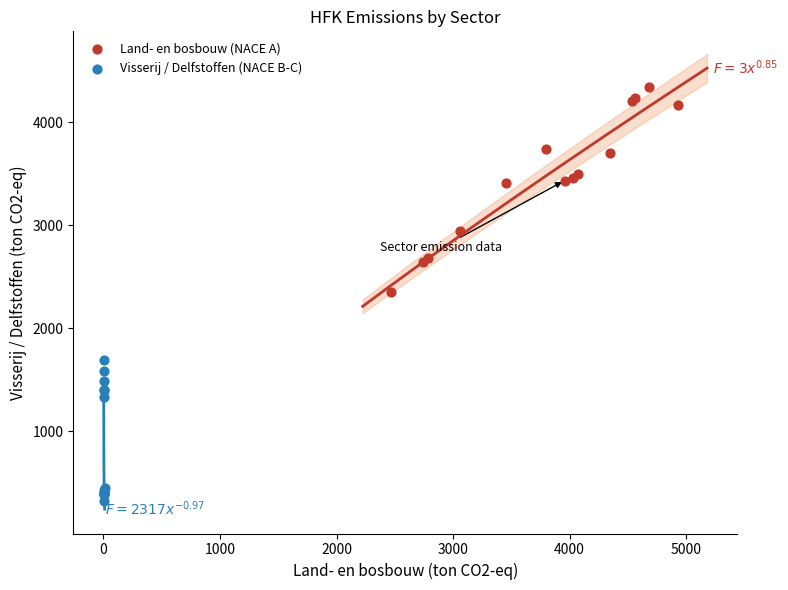

What are all the series names shown in the legend?

Land- en bosbouw (NACE A), Visserij / Delfstoffen (NACE B-C)